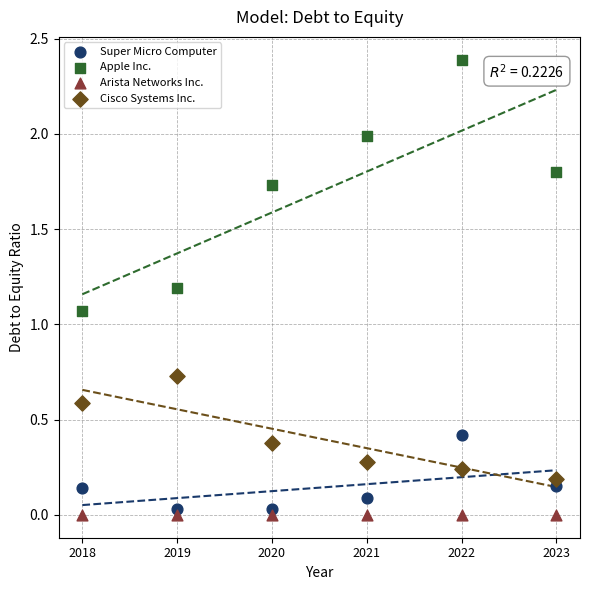

Which series reaches the maximum Y coordinate?

Apple Inc.